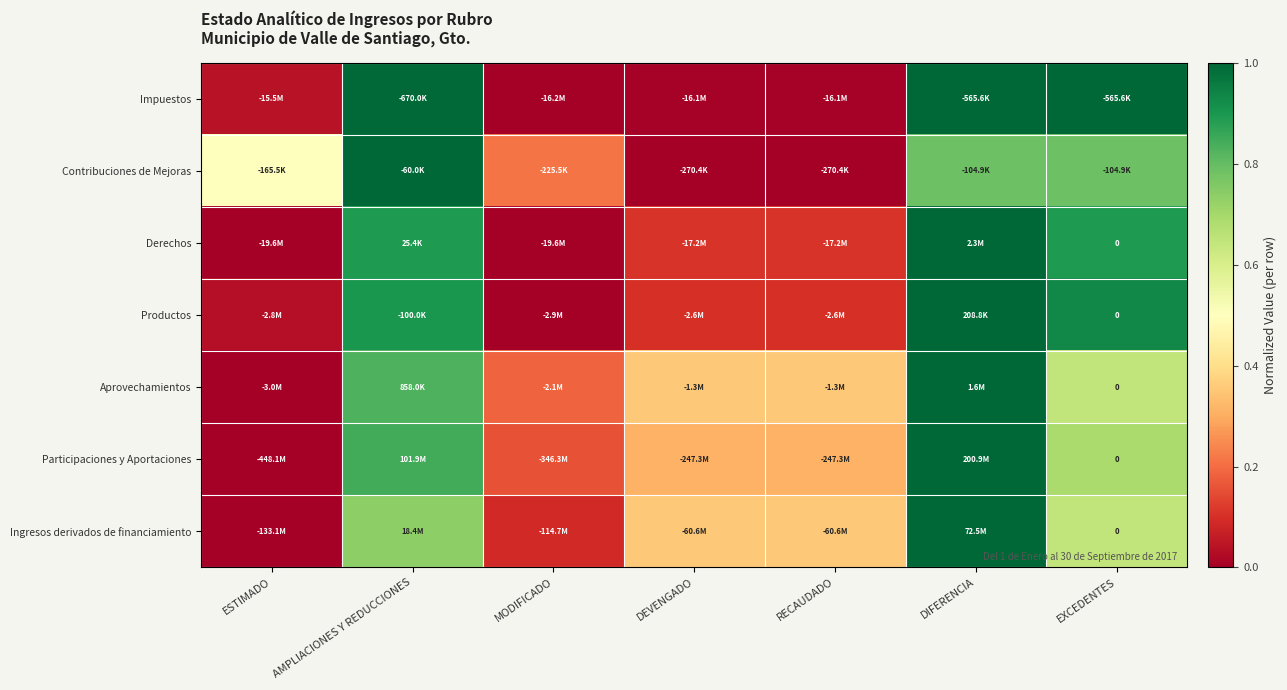

What is the sum of the Participaciones y Aportaciones values at DIFERENCIA and EXCEDENTES?

1.7